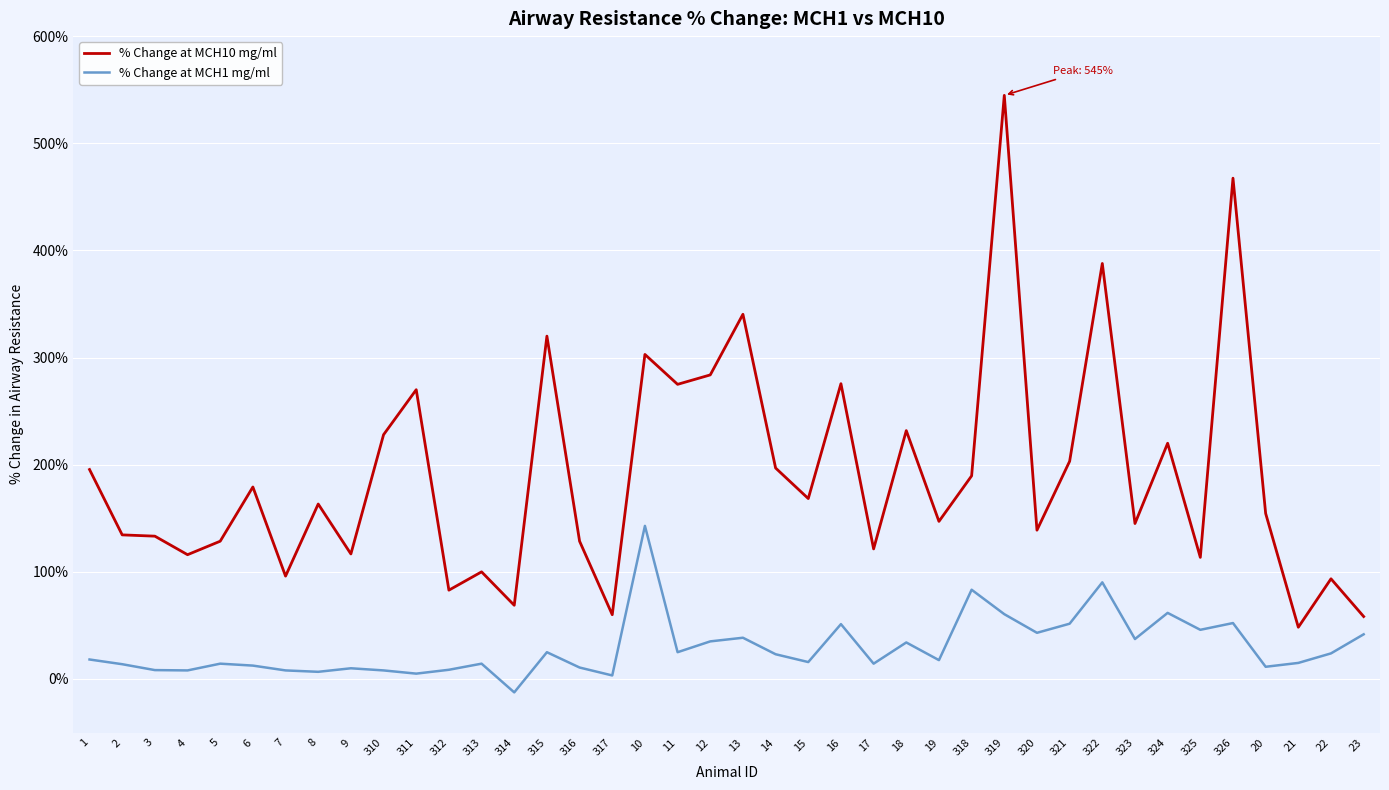

What is the average value of the % Change at MCH10 mg/ml series?

190.7